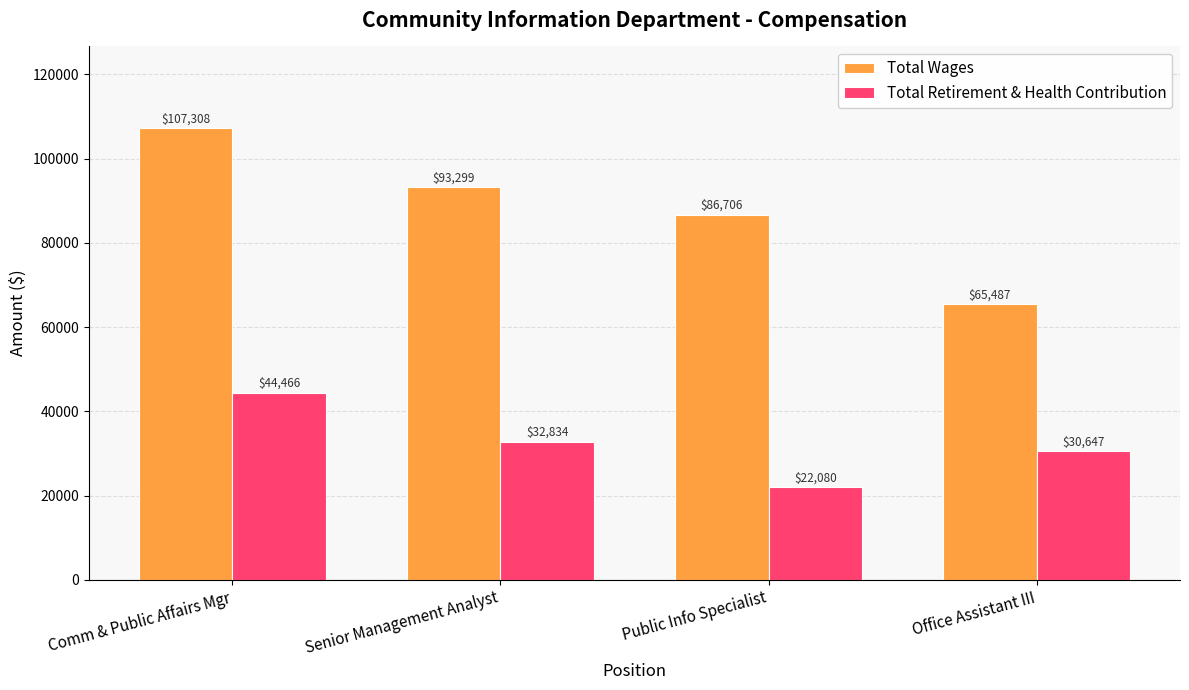

What is the value of the Total Wages bar at the 2nd from the left?

93299